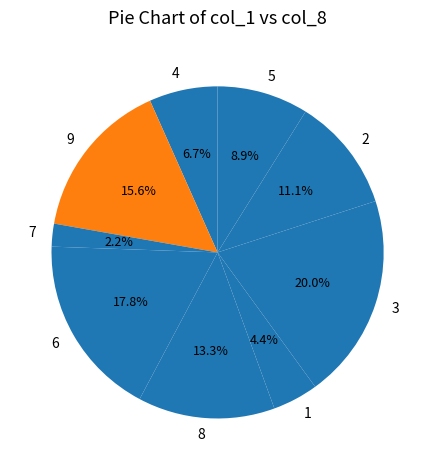

To the nearest percent, what is the difference between the 8 and 5 slice percentages?

4%